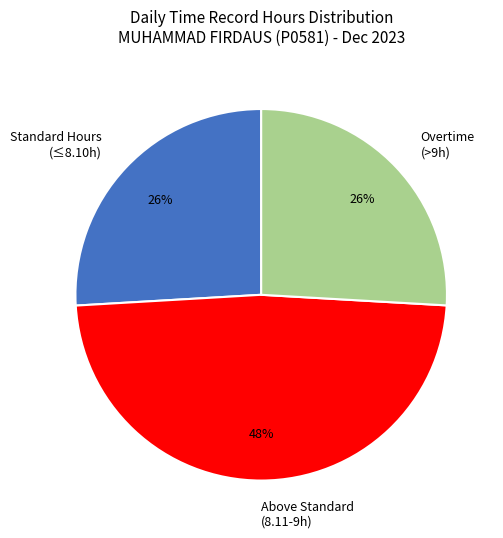

Does any single category account for the majority?

No